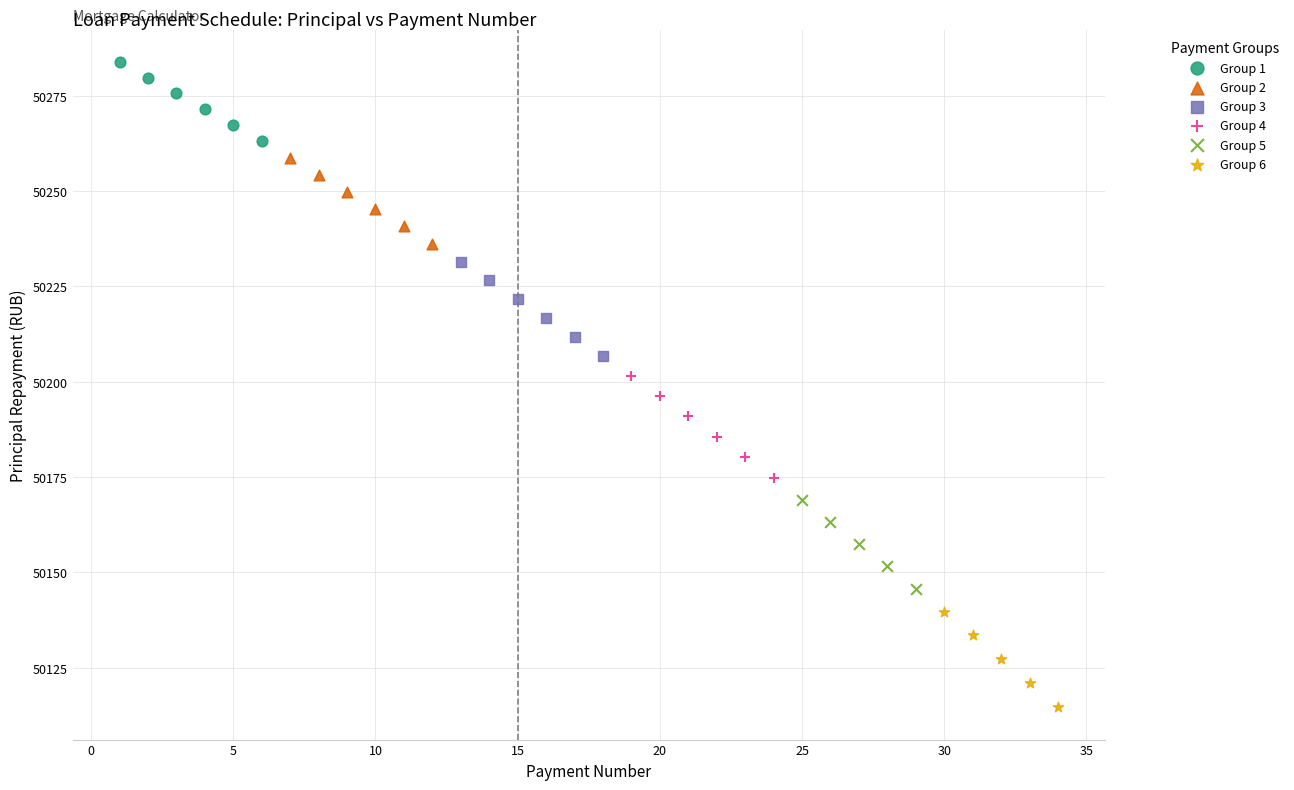

Which series reaches the maximum Y coordinate?

Group 1